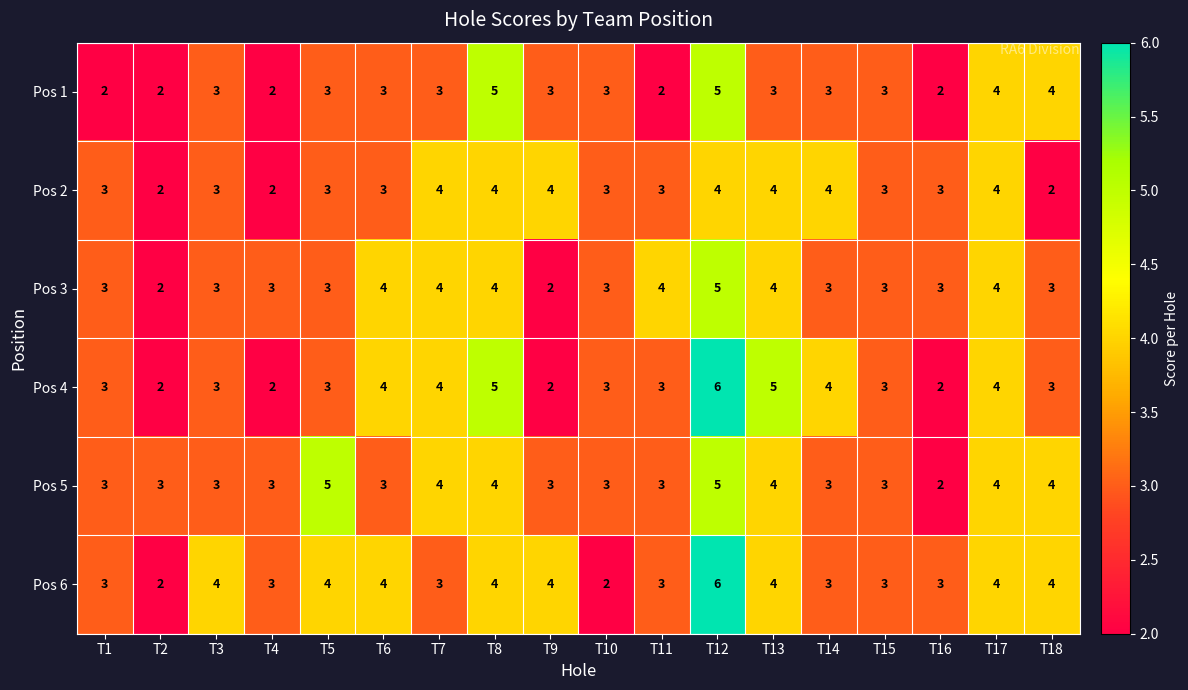

Which series changed the most between T3 and T13?

Pos 4